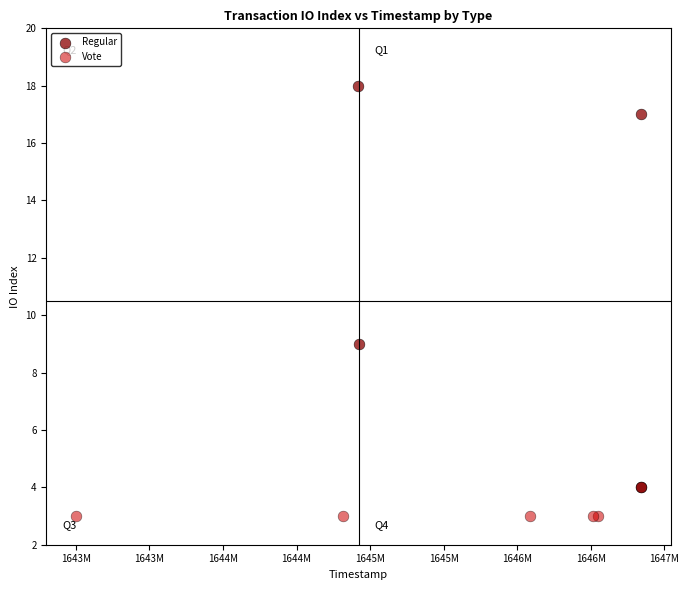

Which series contains the lowest Y value?

Vote